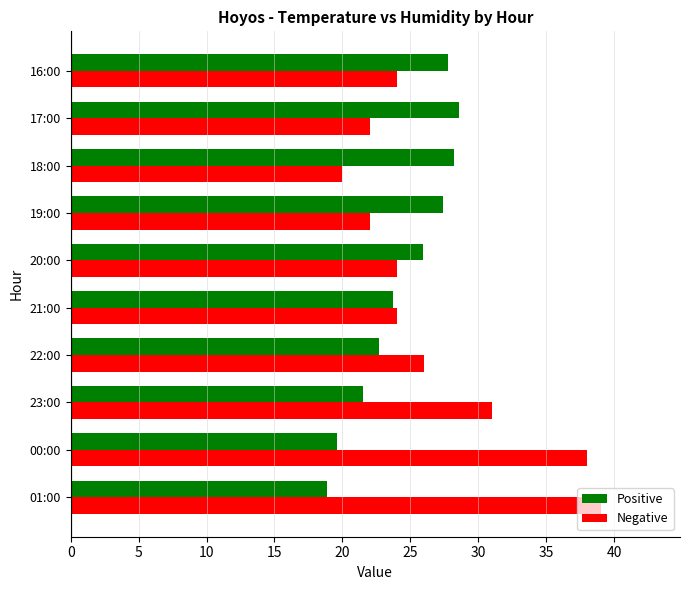

Which series has the widest spread of values?

Negative